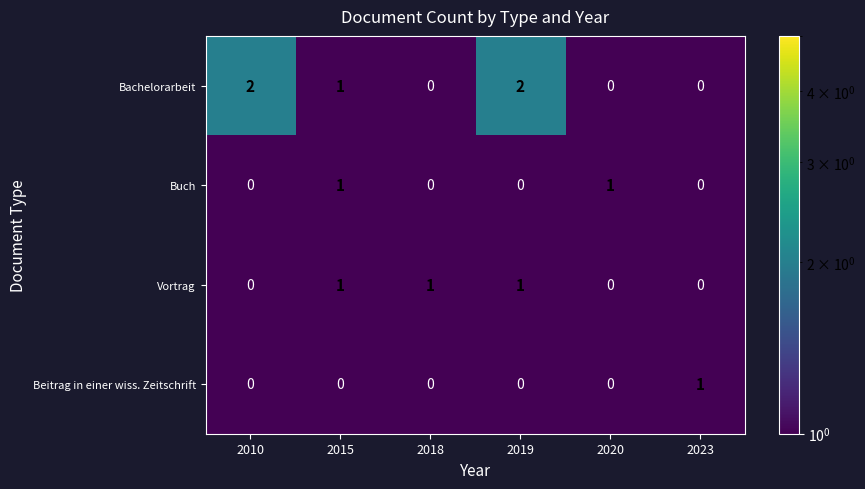

True or false: Beitrag in einer wiss. Zeitschrift has a value of 0 at 2010.

True